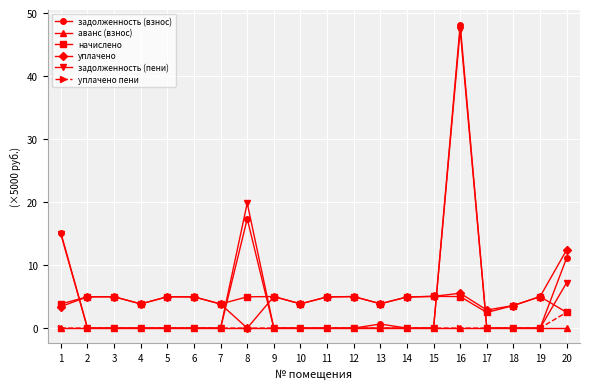

What value does the уплачено series have at 14?

4.9